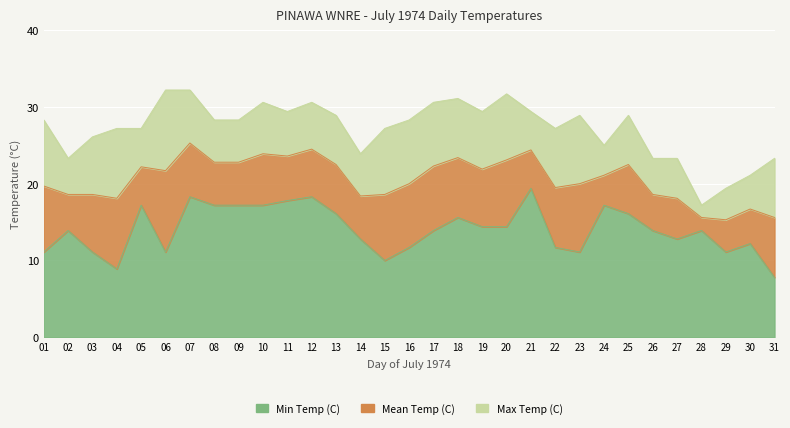

What are all the series names shown in the legend?

Min Temp (C), Mean Temp (C), Max Temp (C)